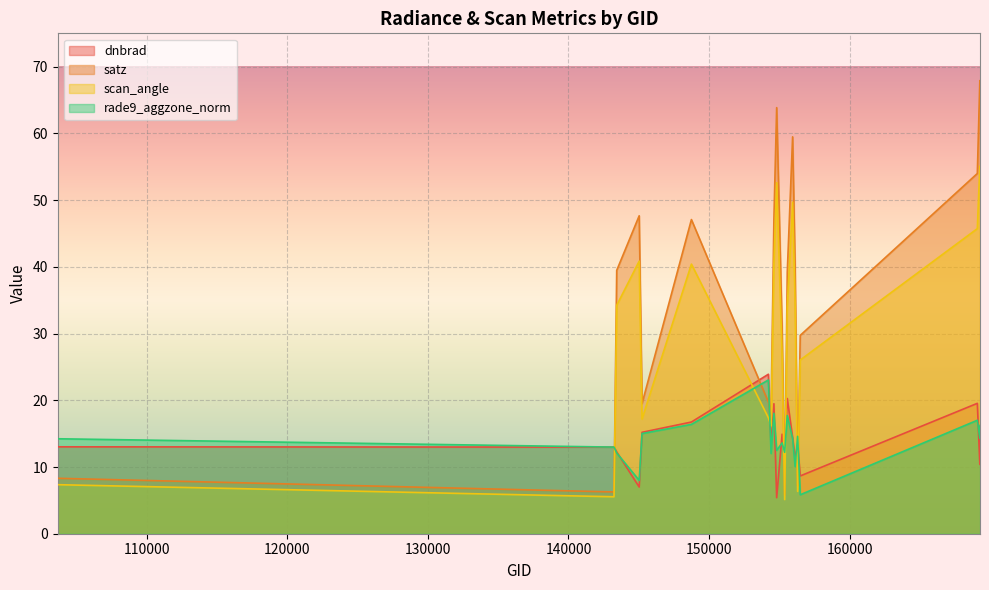

How many lines are shown in the chart?

4